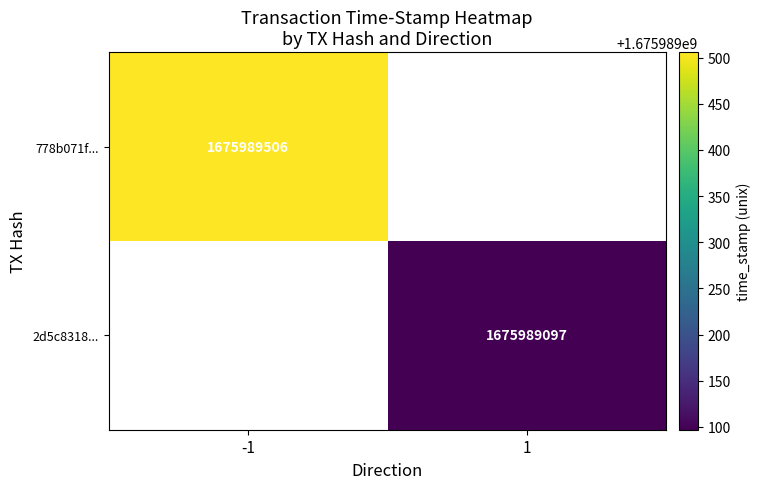

Reading left to right, what are all the values shown in this chart?

778b071f...: direction=-1	time_stamp=1675989506
2d5c8318...: direction=1	time_stamp=1675989097